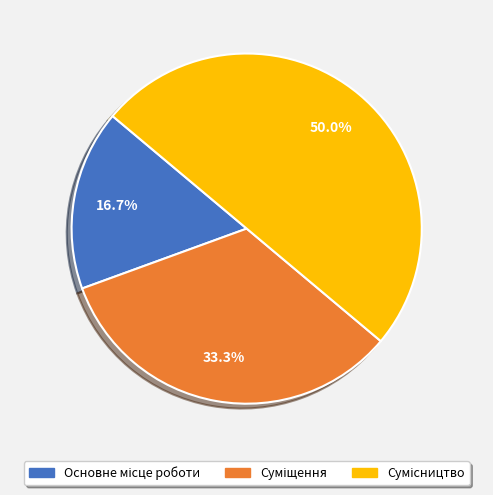

How many slices are in this pie chart?

3